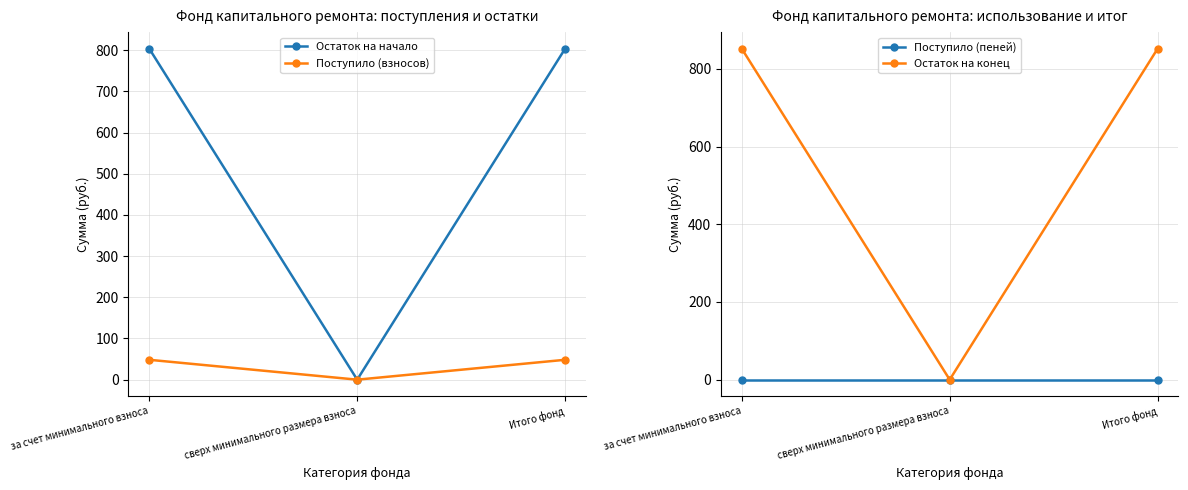

Reading right to left, what are all the values shown in this chart?

Остаток на начало: 803.8	0.0	803.8
Поступило (взносов): 48.3	0.0	48.3
Поступило (пеней): 0.0	0.0	0.0
Остаток на конец: 852.1	0.0	852.1